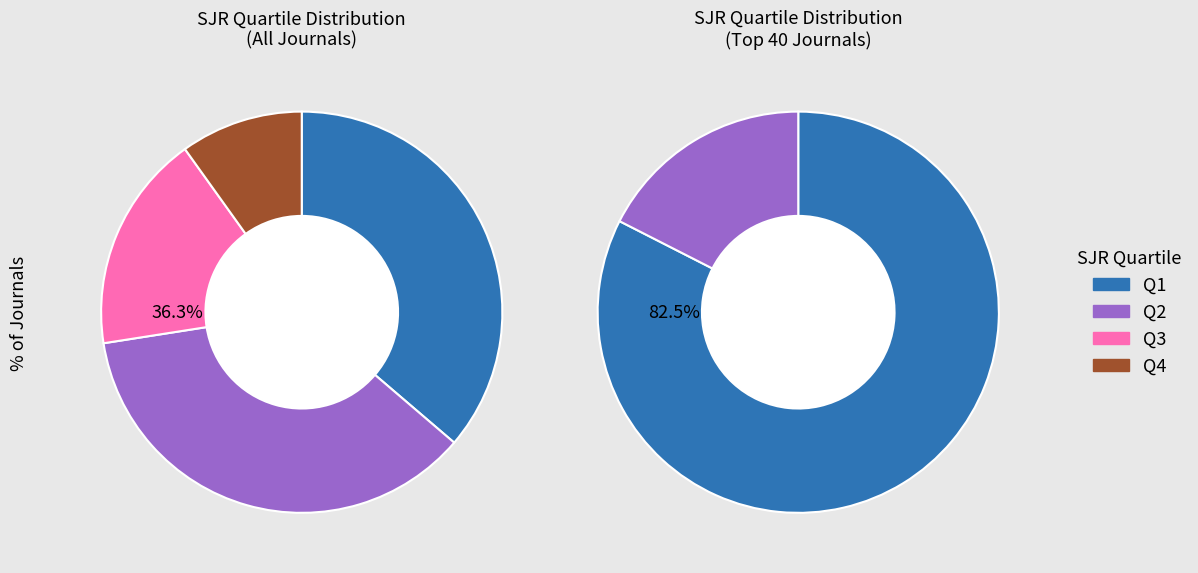

Which category has the biggest portion of the pie?

Q1